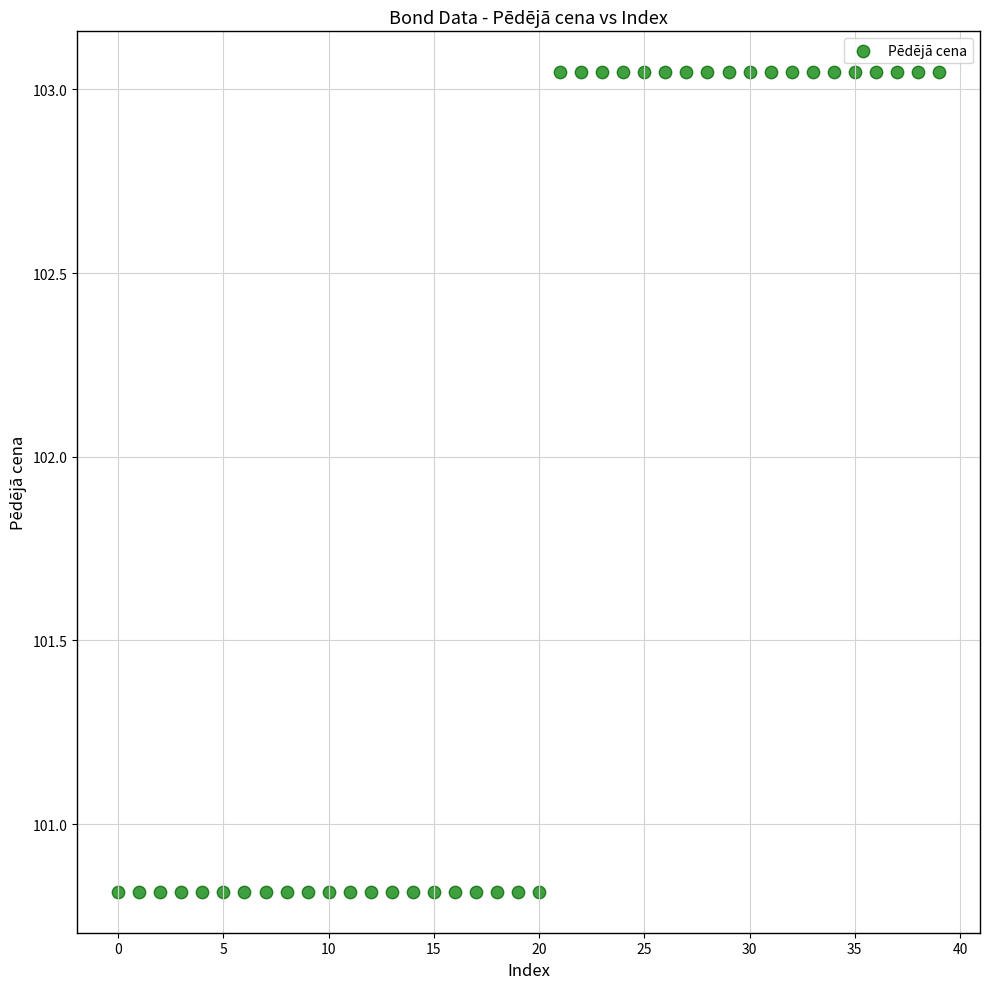

What is the range of Y values (max minus min)?

2.2